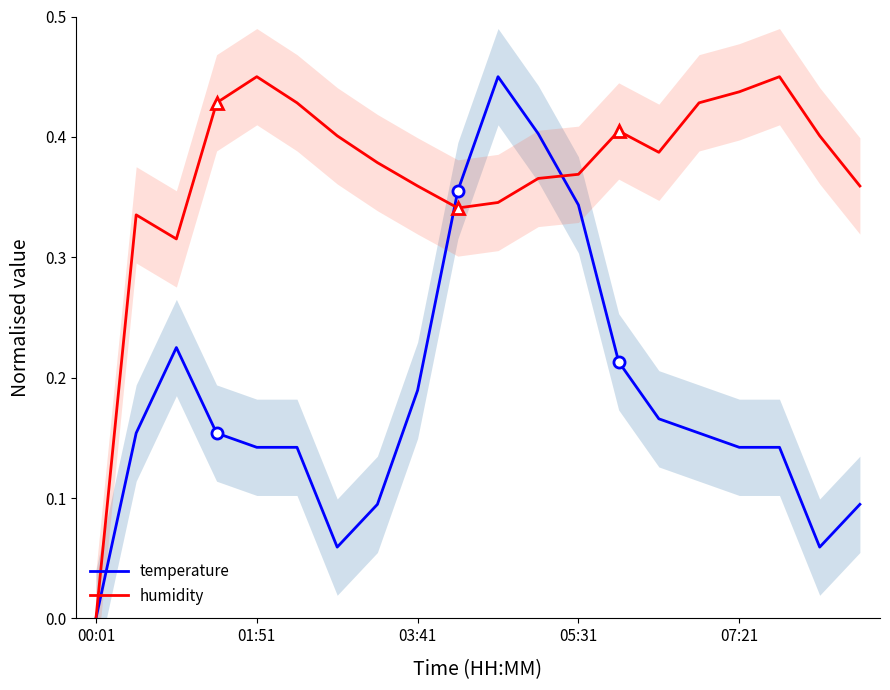

How many series are shown in this chart?

2